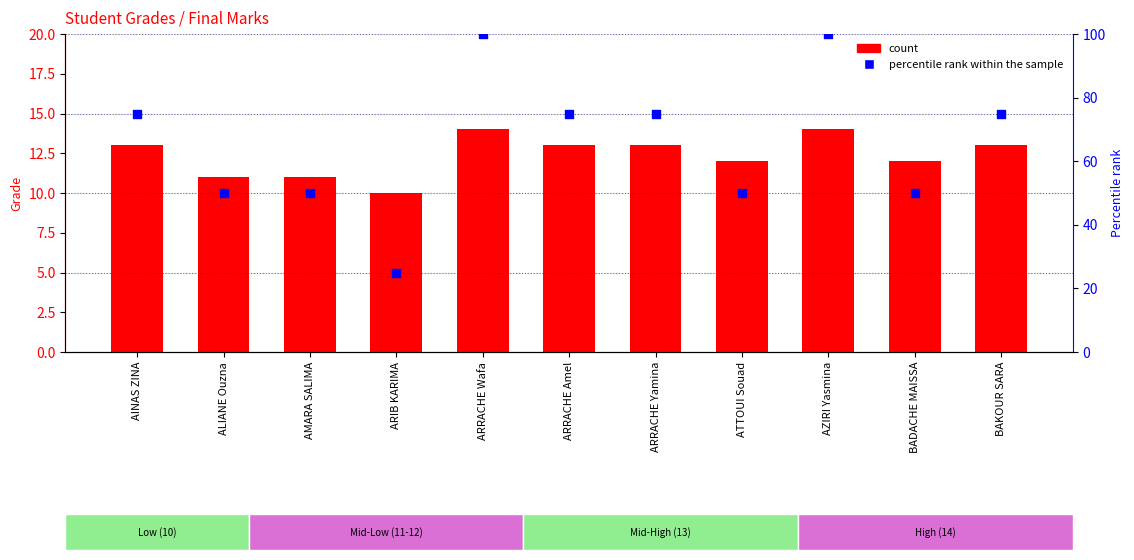

At how many categories does at least one series exceed 42?

10